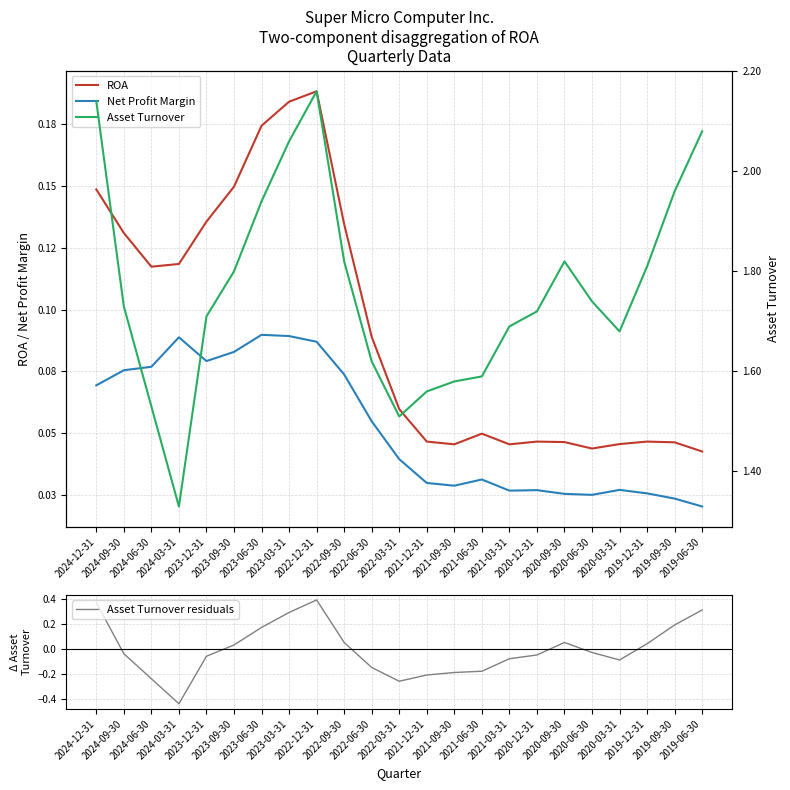

What position from the left is 2019-12-31?

21